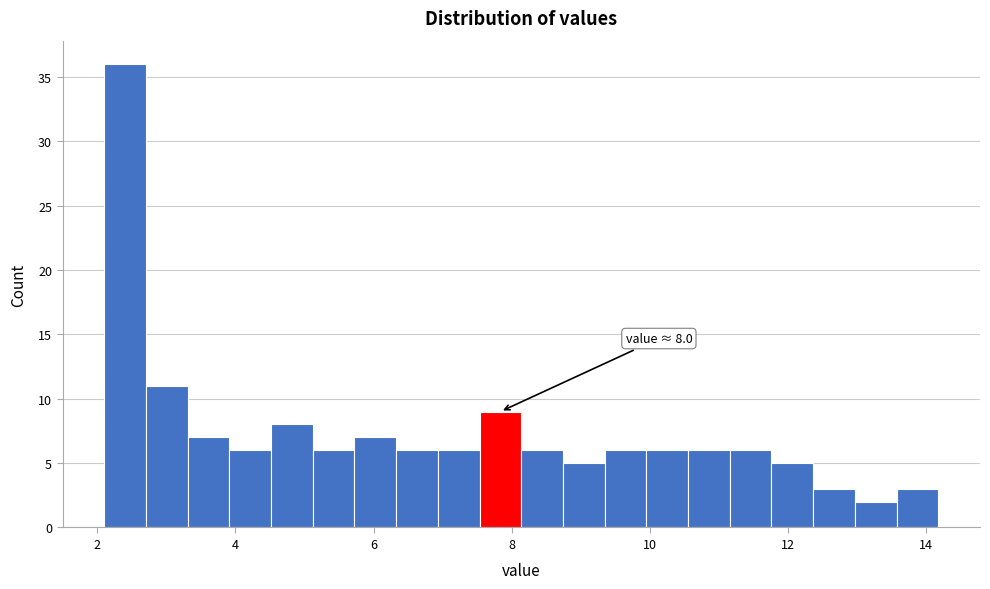

Read against the x-axis, roughly where is the centre of the tallest bar?

2.4